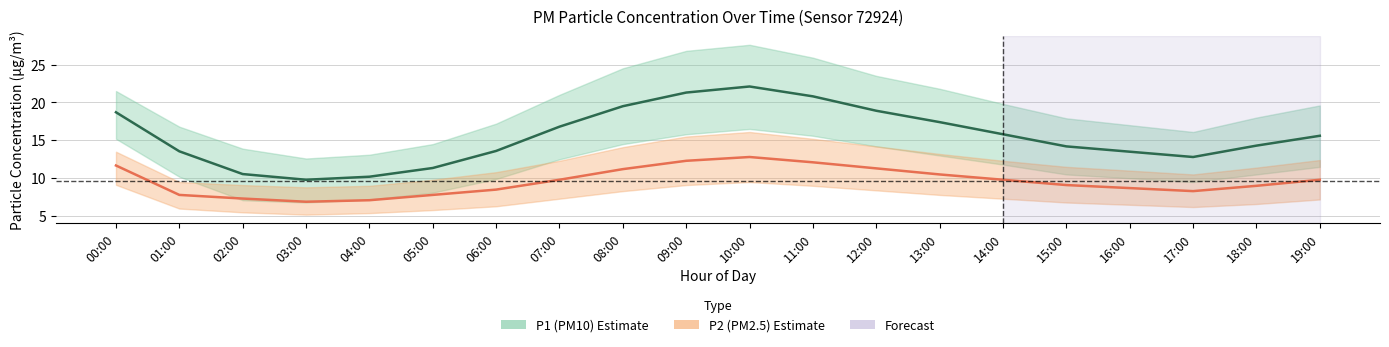

At which category does P1 (PM10) reach its first local valley?

03:00